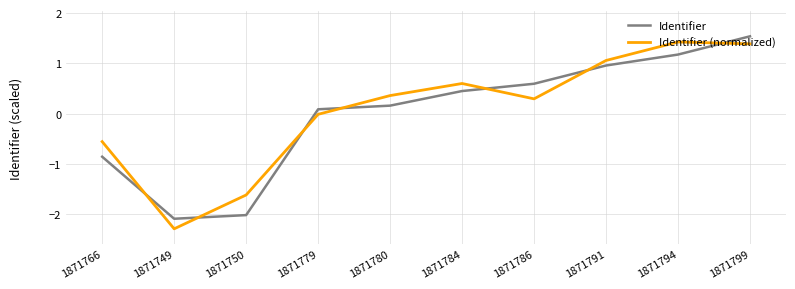

What position from the right is 1871786?

4